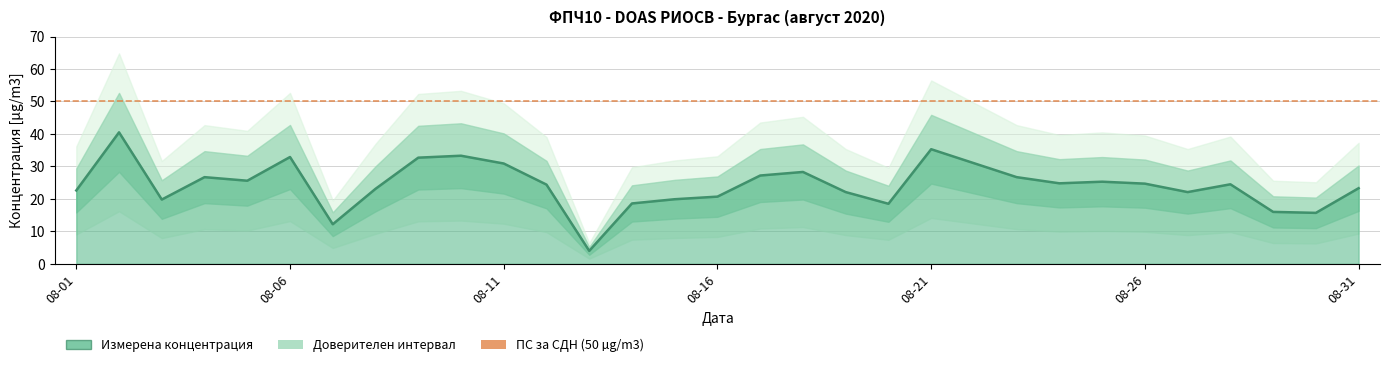

List the labels in order of value, largest first.

2020-08-02, 2020-08-21, 2020-08-10, 2020-08-06, 2020-08-09, 2020-08-22, 2020-08-11, 2020-08-18, 2020-08-17, 2020-08-04, 2020-08-23, 2020-08-05, 2020-08-25, 2020-08-24, 2020-08-26, 2020-08-28, 2020-08-12, 2020-08-31, 2020-08-08, 2020-08-01, 2020-08-19, 2020-08-27, 2020-08-16, 2020-08-15, 2020-08-03, 2020-08-14, 2020-08-20, 2020-08-29, 2020-08-30, 2020-08-07, 2020-08-13